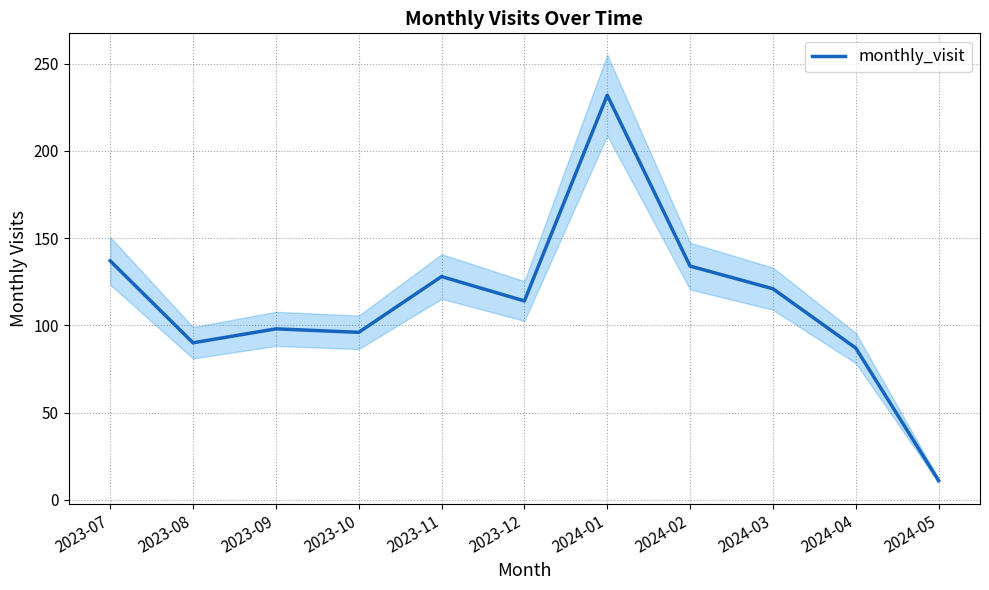

Which has a higher value, 2023-10 or 2024-04?

2023-10